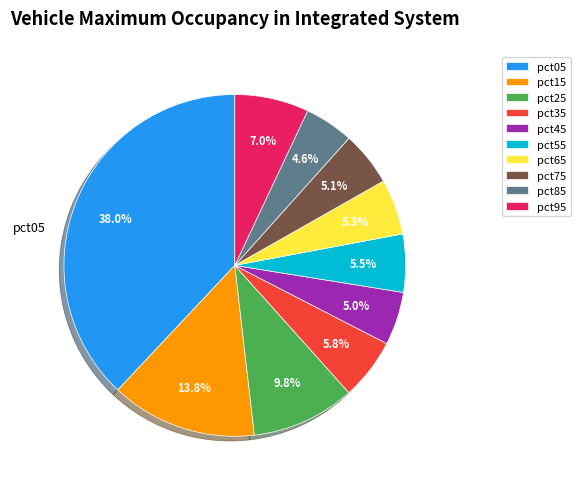

Which category has the biggest portion of the pie?

pct05